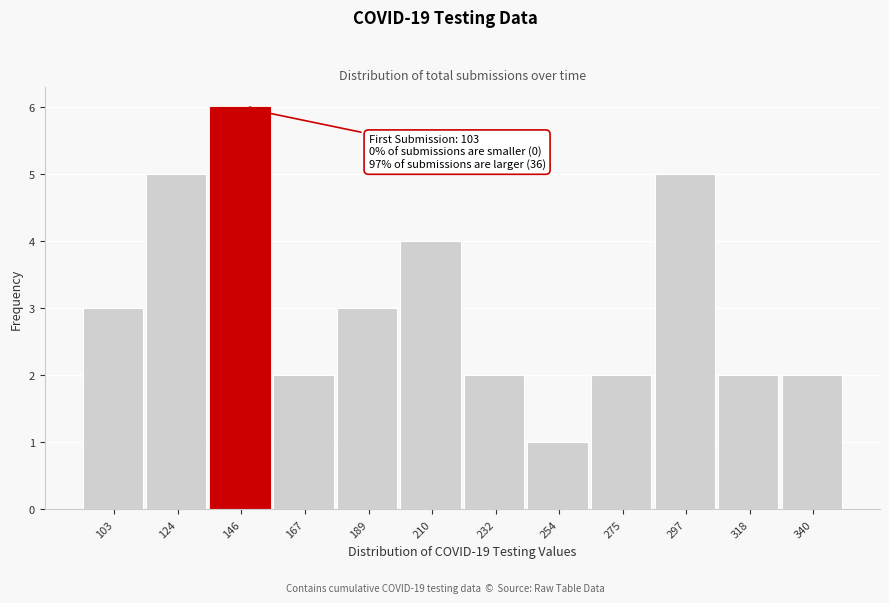

Reading left to right, transcribe all the data shown in this chart.

3	5	6	2	3	4	2	1	2	5	2	2